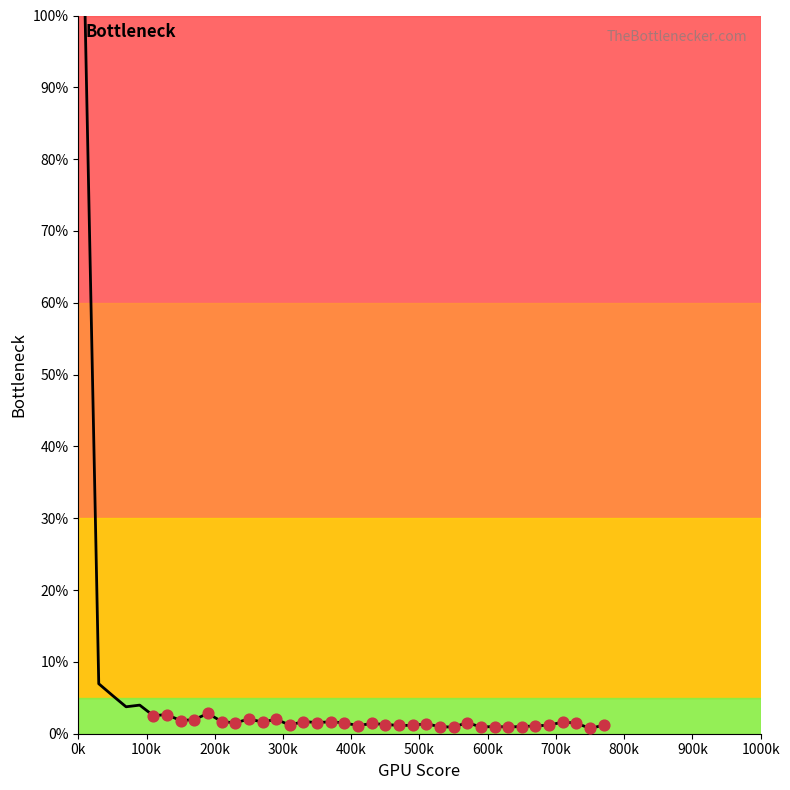

What is the difference between the maximum and minimum values?

99.3